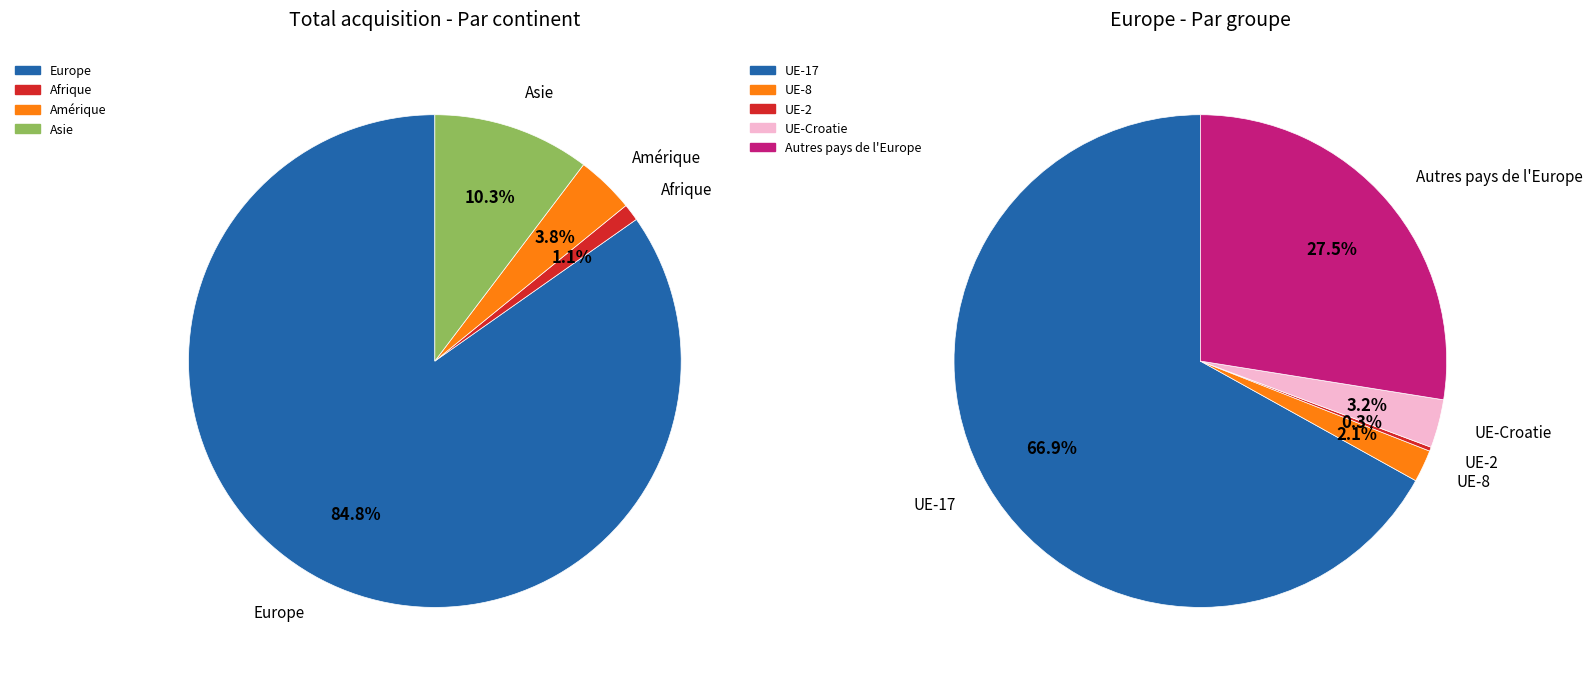

Which slice is the smallest?

Afrique